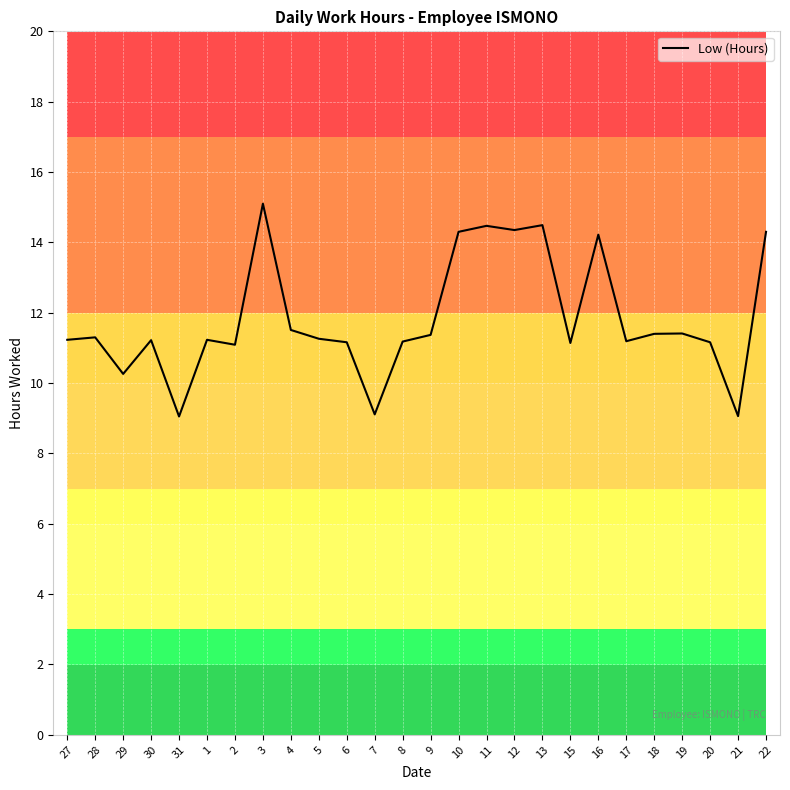

What position from the right is 10?

12